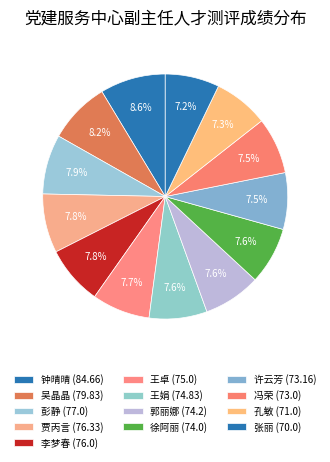

True or false: 孔敏 accounts for 7% of the total.

True